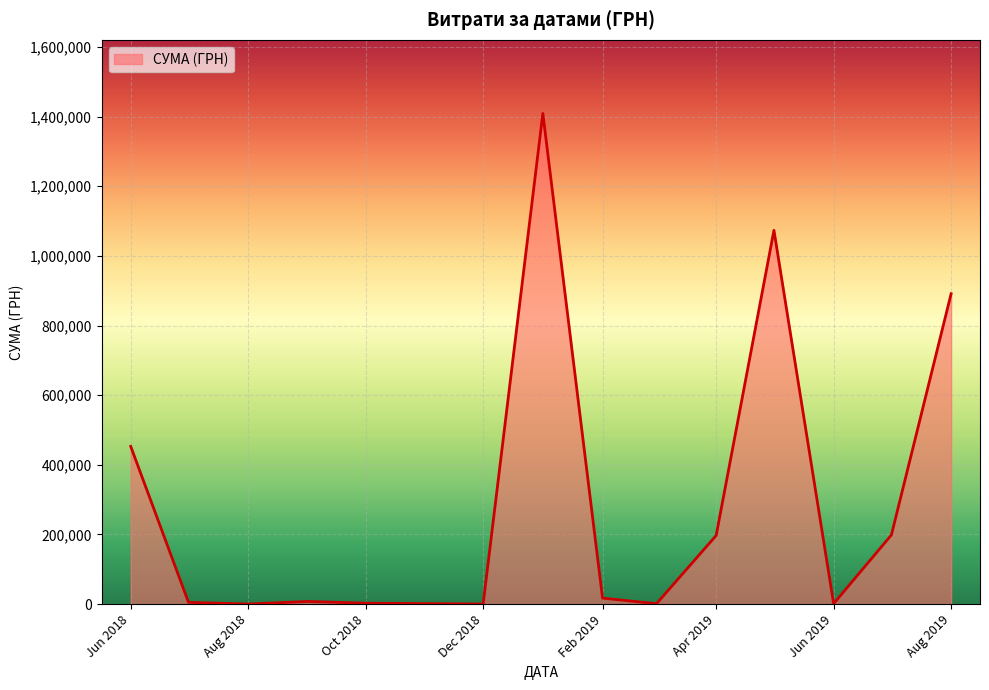

What is the maximum value shown in the chart?

1408844.8